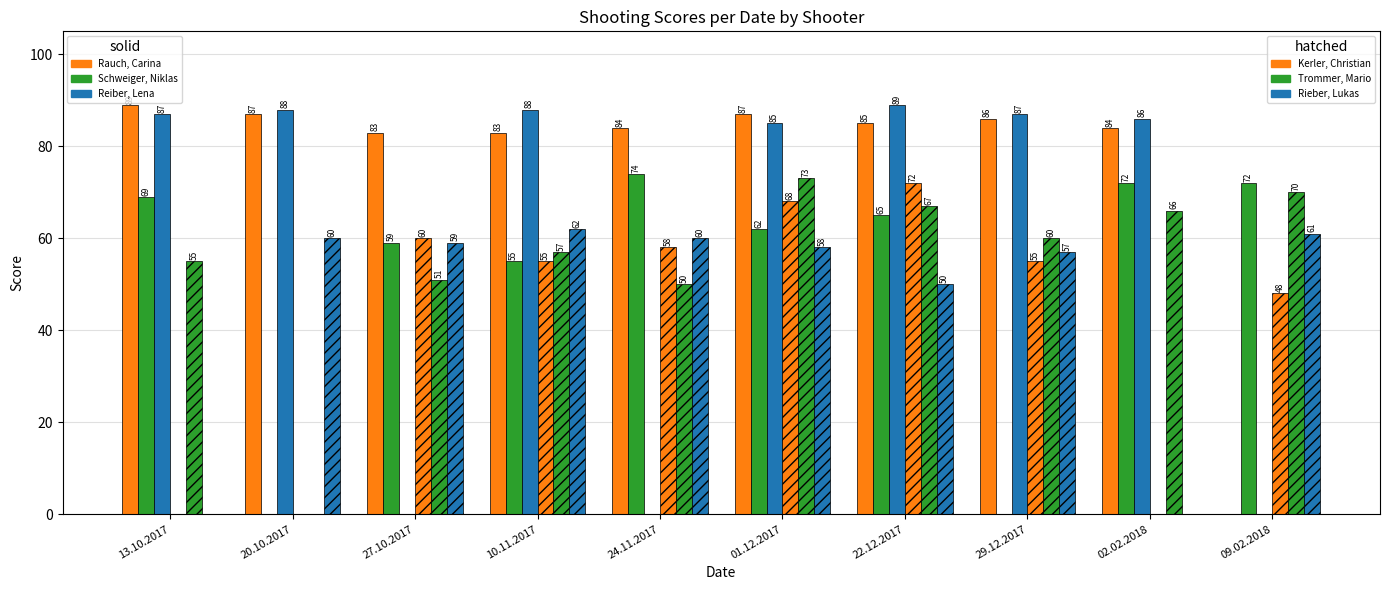

The Schweiger, Niklas series shows -51 at 20.10.2017. True or false?

False